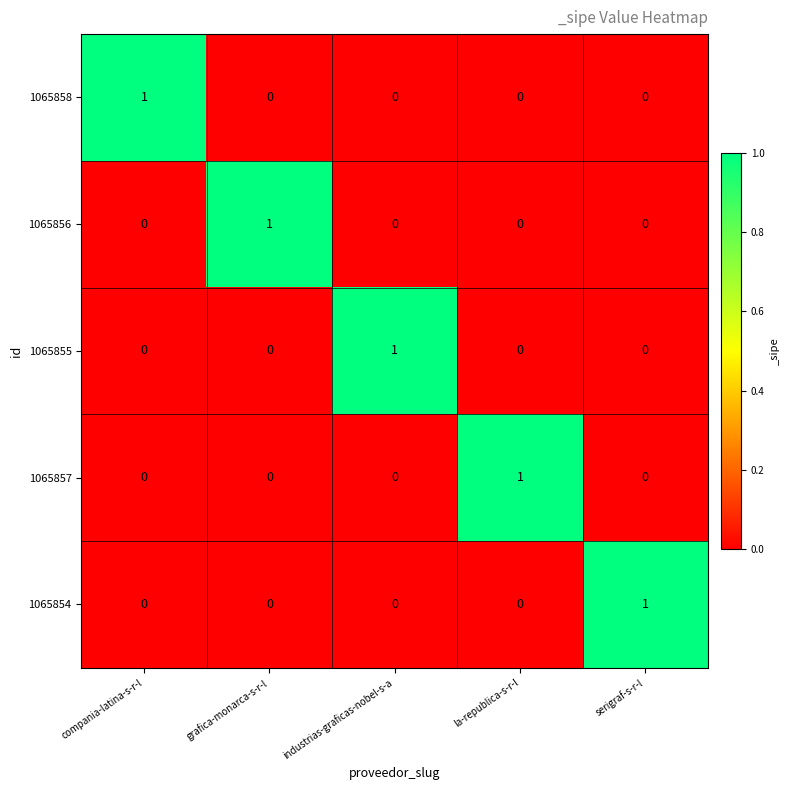

How many series are shown in this chart?

5